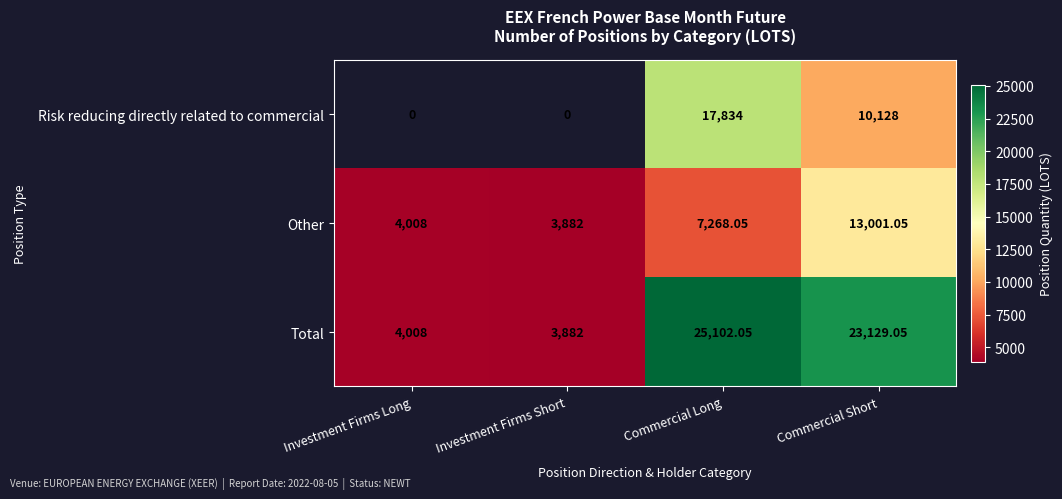

Which series has the largest total across all categories?

Total